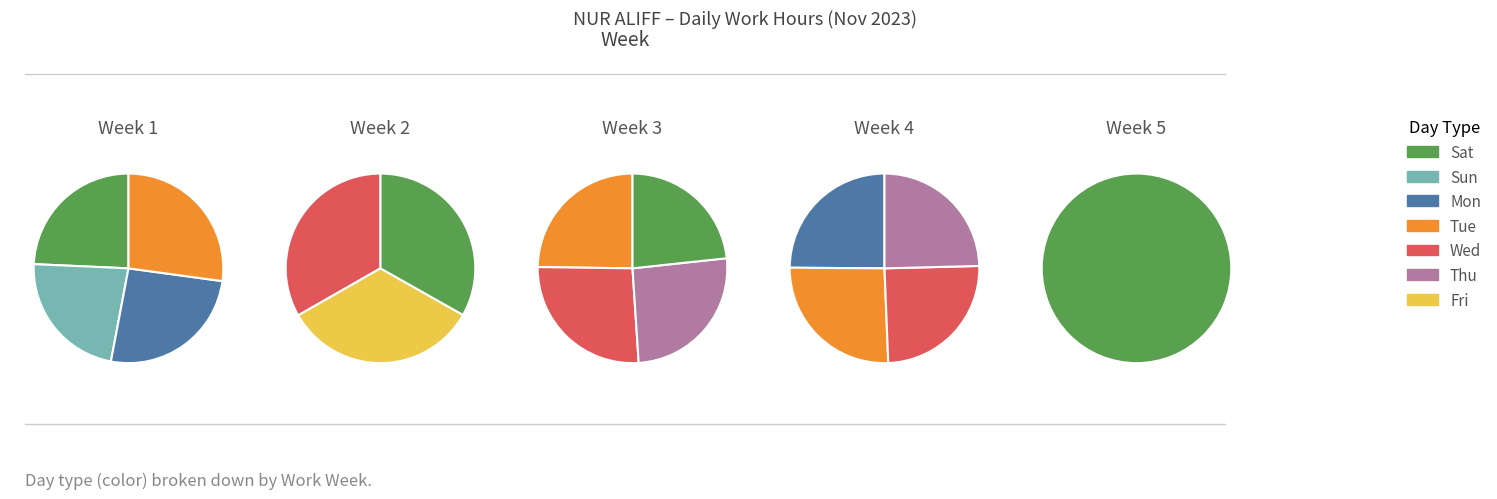

True or false: Thu_2 accounts for 1% of the total.

False